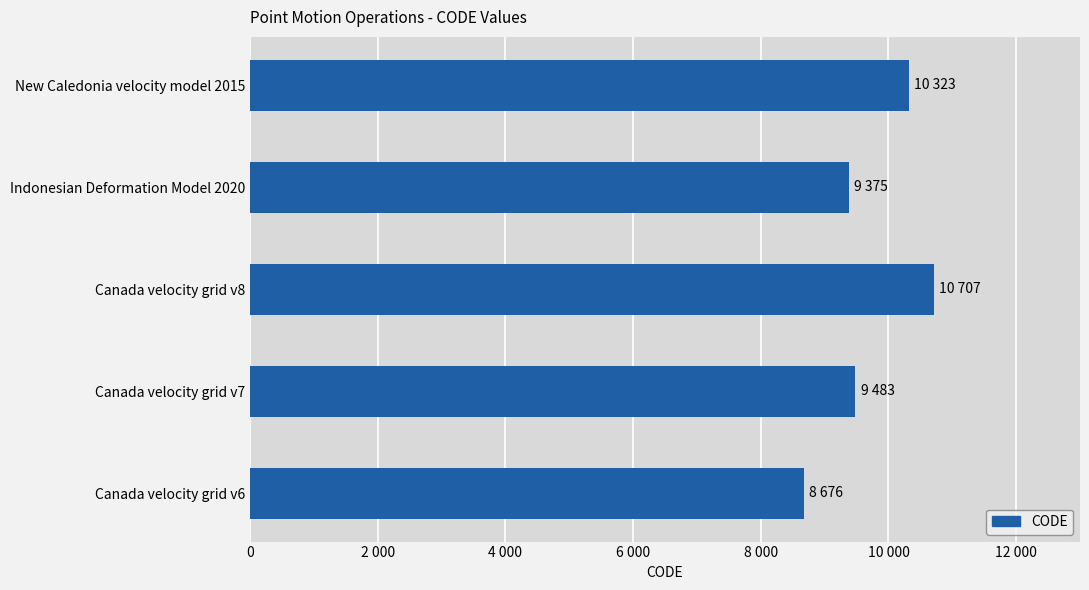

Rank the categories by value from lowest to highest.

Canada velocity grid v6, Indonesian Deformation Model 2020, Canada velocity grid v7, New Caledonia velocity model 2015, Canada velocity grid v8